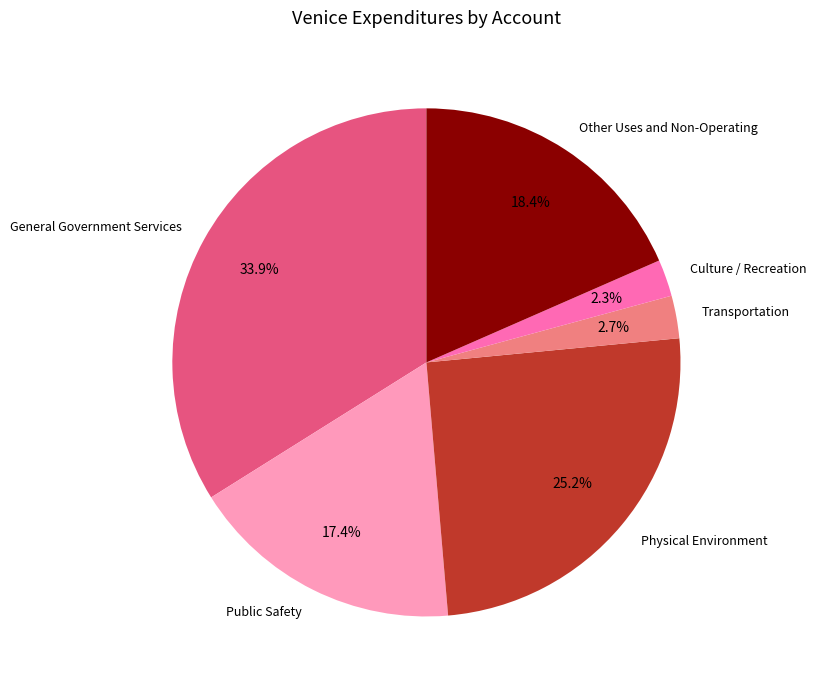

To the nearest percent, what is the difference between the largest and smallest slice percentages?

32%